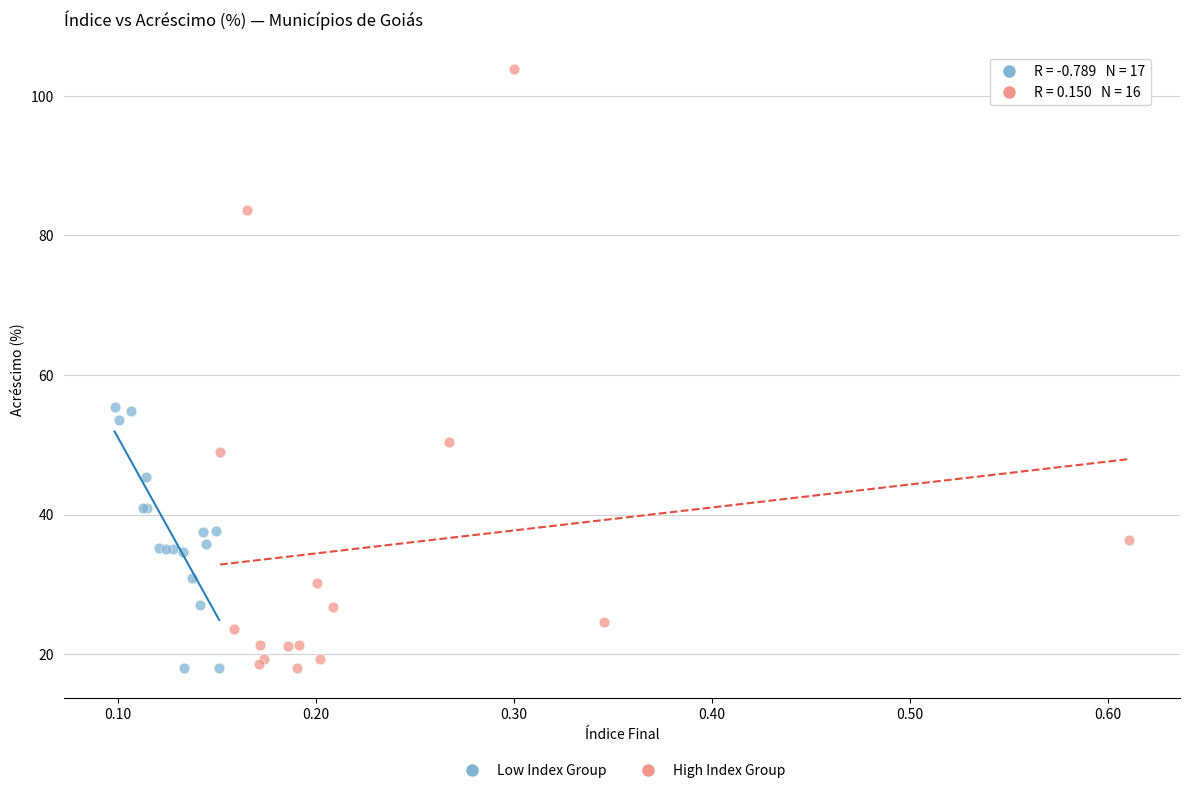

Which series has the widest spread of Y values?

High Index Group